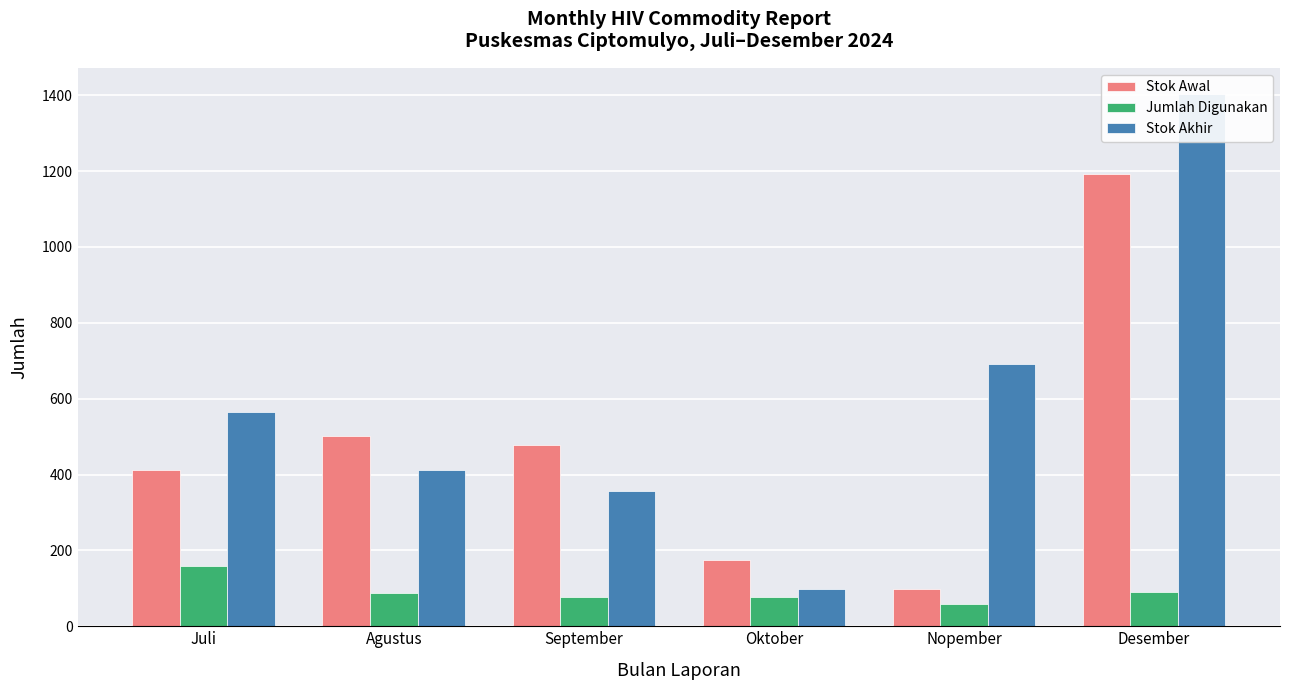

Where does the Stok Awal series first go above 477?

Agustus